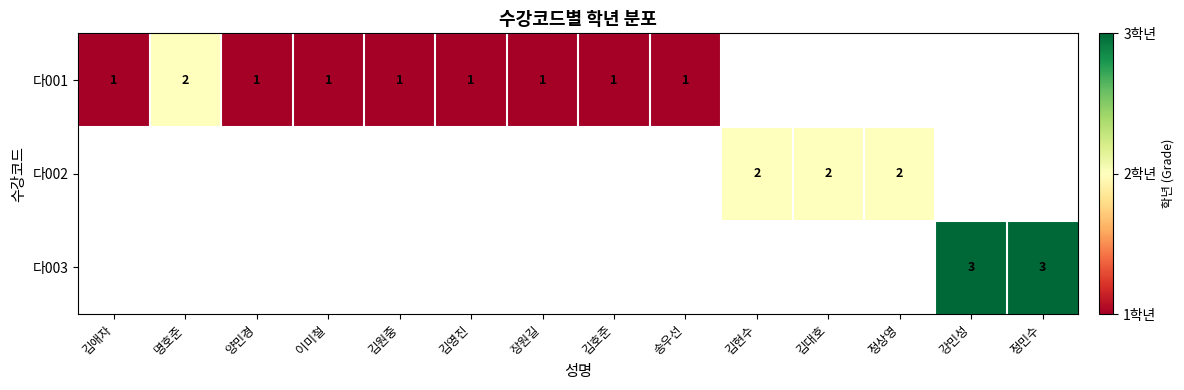

The 다001 series shows 1 at 이미철. True or false?

True